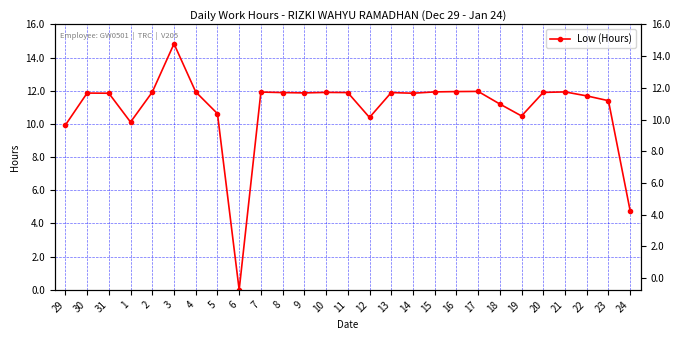

What is the difference between the maximum and minimum values?

14.8